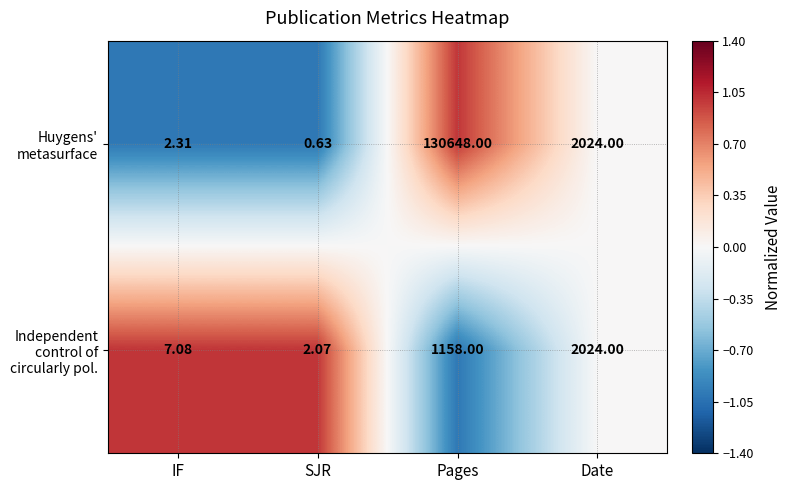

At which category is the sum across all series the highest?

Pages